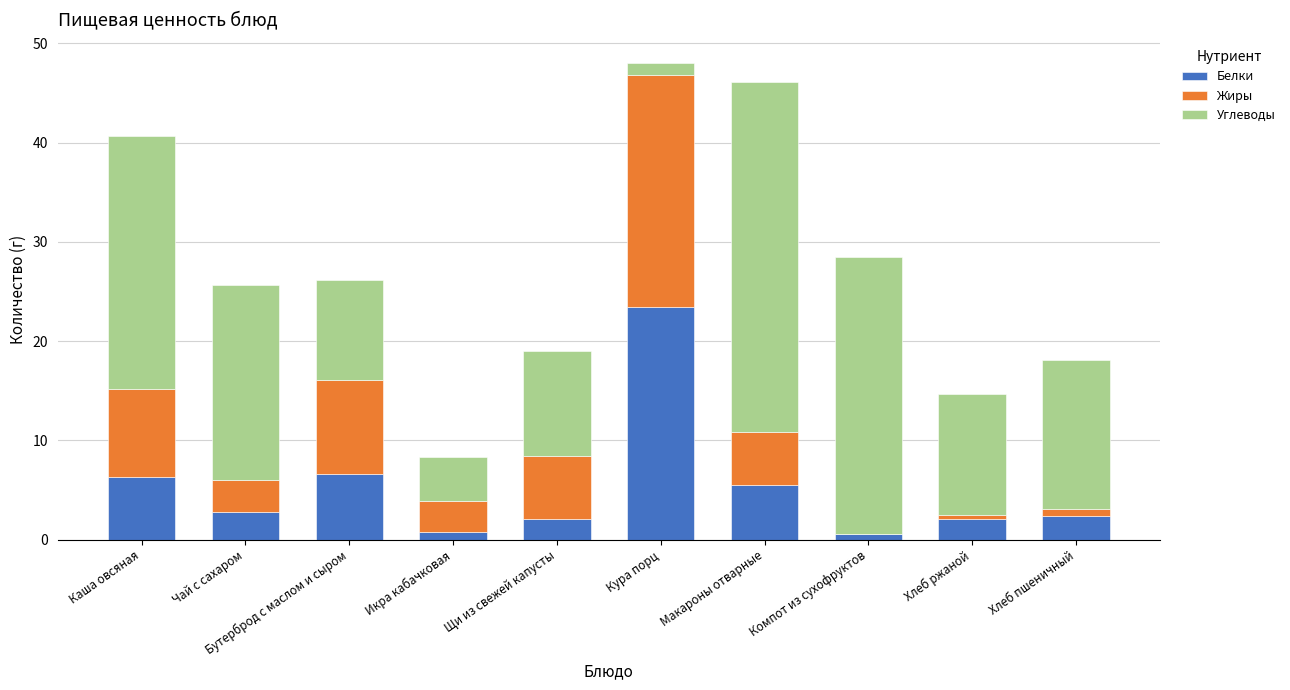

At which label does Белки reach its peak?

Кура порц